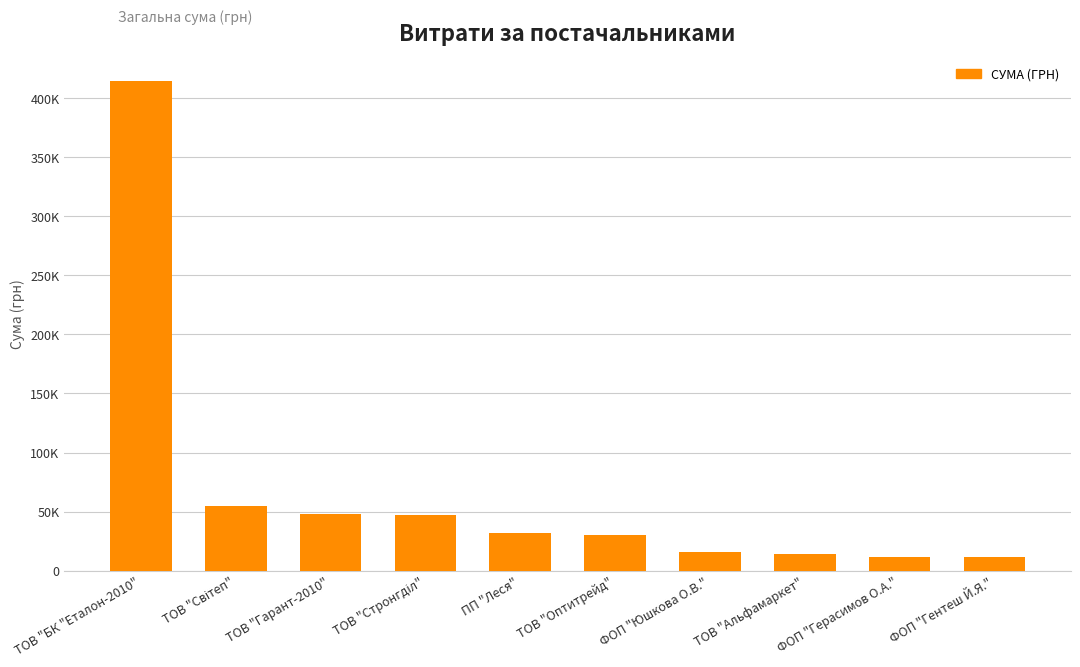

Reading left to right, what are all the values shown in this chart?

414430.6	54500.0	48347.6	47504.0	31625.1	29764.1	16142.0	13788.0	11368.0	11201.0